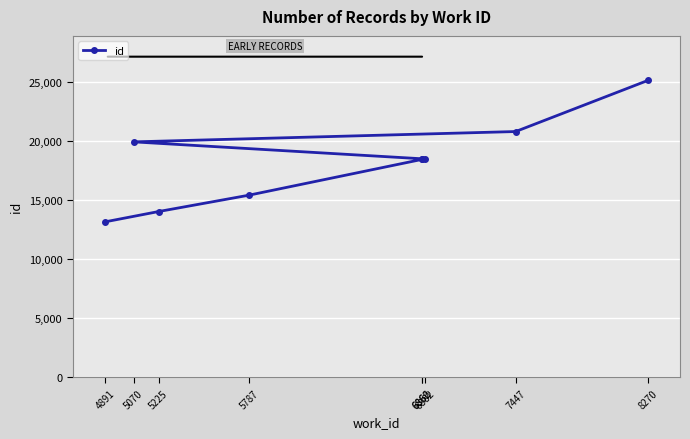

At which category does the chart reach its peak across all series?

8270